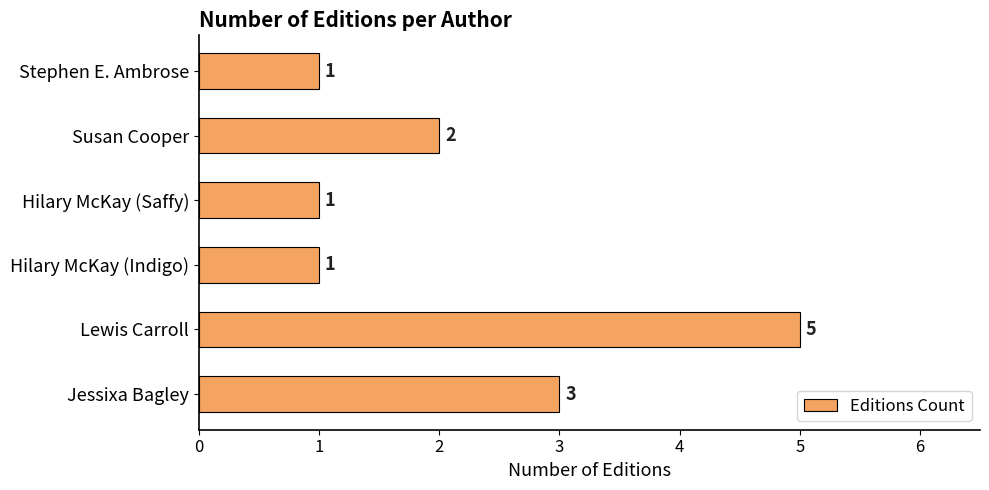

Does the chart contain stacked bars?

No